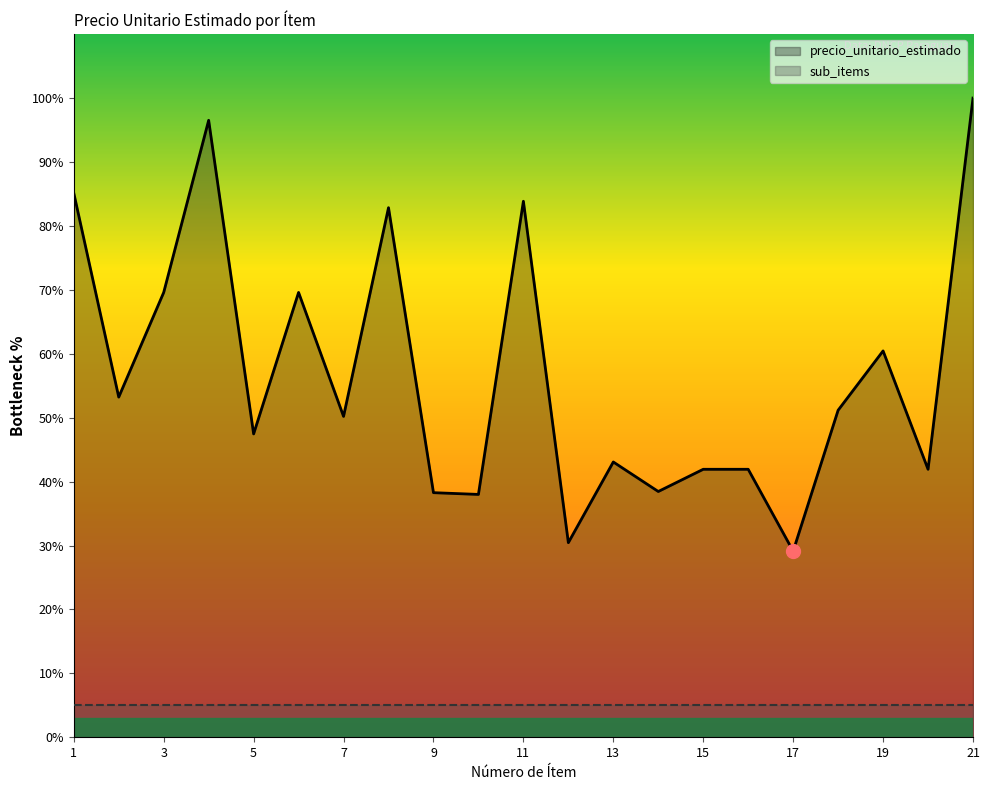

True or false: the data shows 46.1 at 12.

False